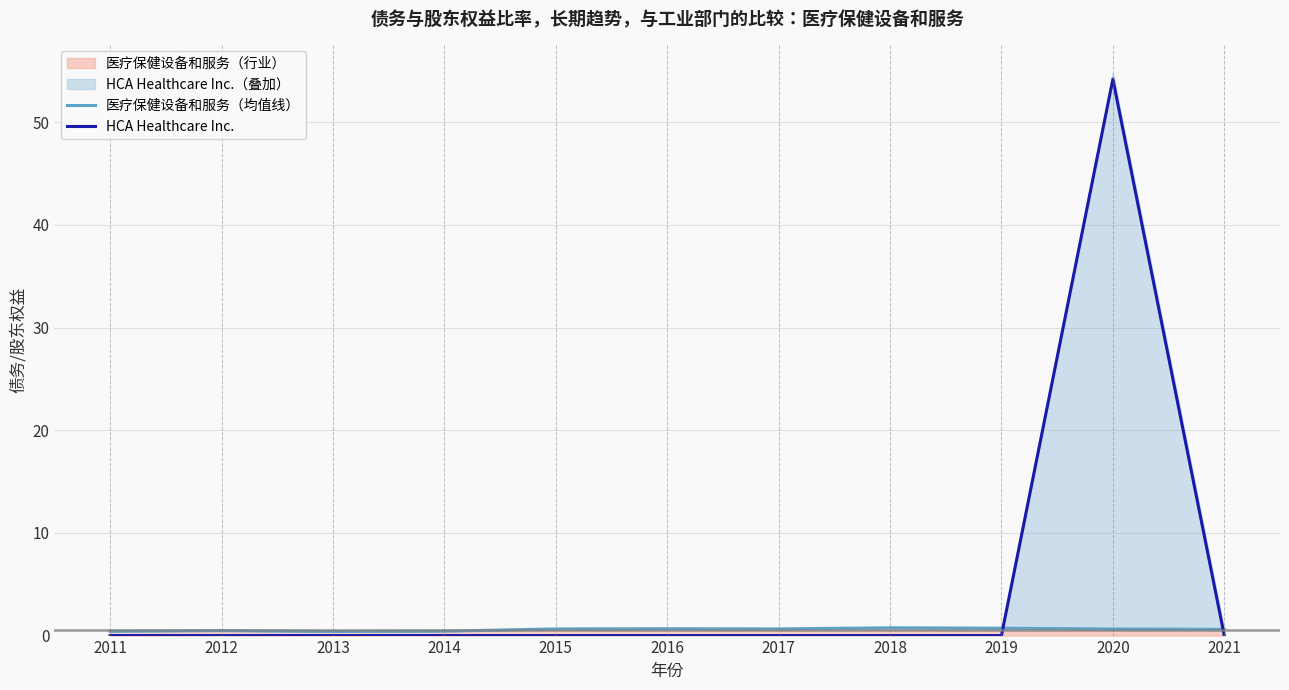

Which series ends up on top after the final intersection of HCA Healthcare Inc. and 医疗保健设备和服务（均值线）?

医疗保健设备和服务（均值线）